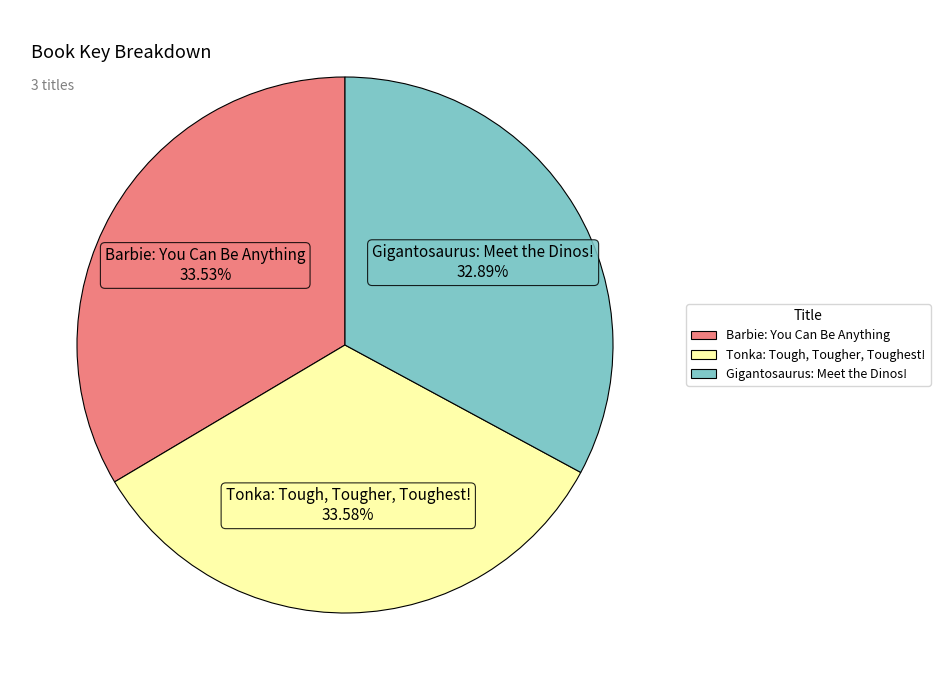

How many segments does this pie chart have?

3